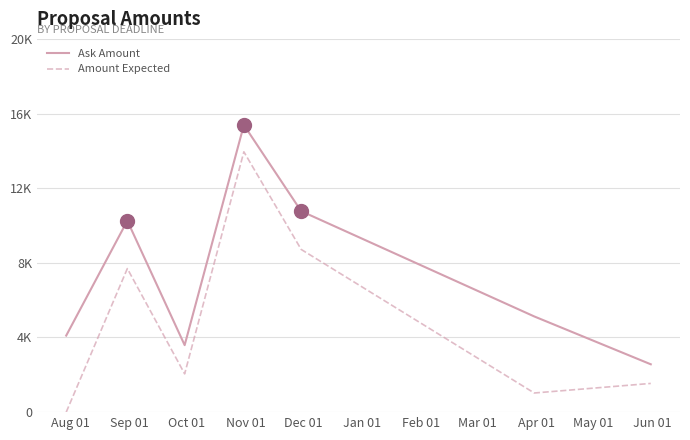

What is the value of the Ask Amount point at the 7th from the left?

2500